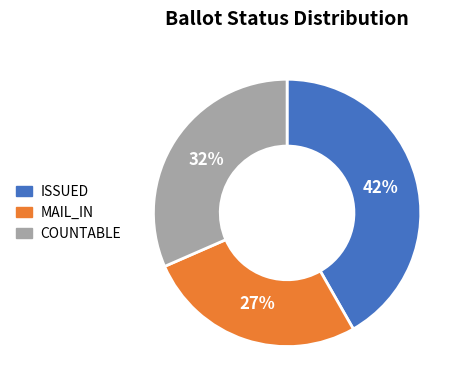

The MAIL_IN slice represents 40% of the pie. True or false?

False